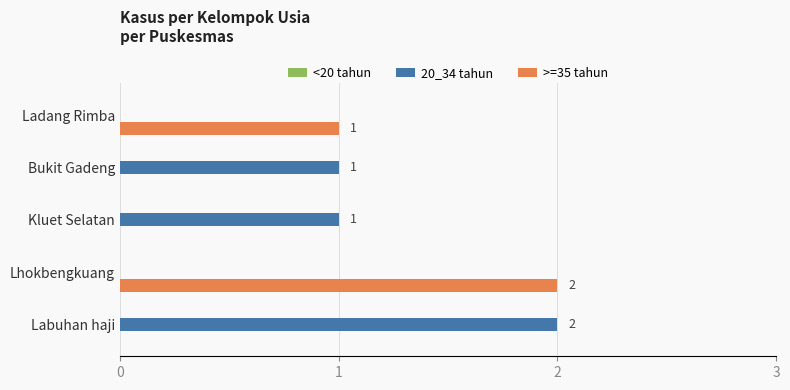

What is the maximum value shown in the chart?

2